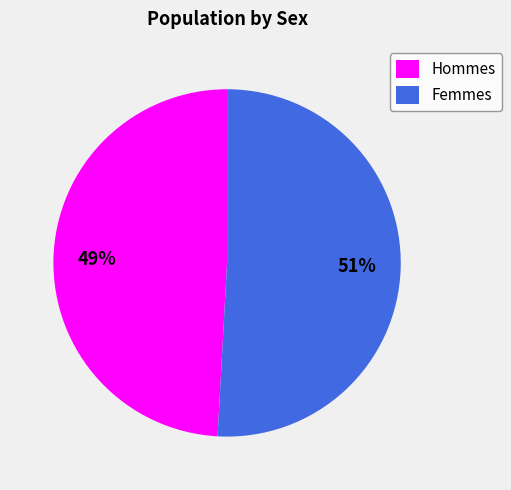

What percentage is the Femmes slice, to the nearest percent?

51%